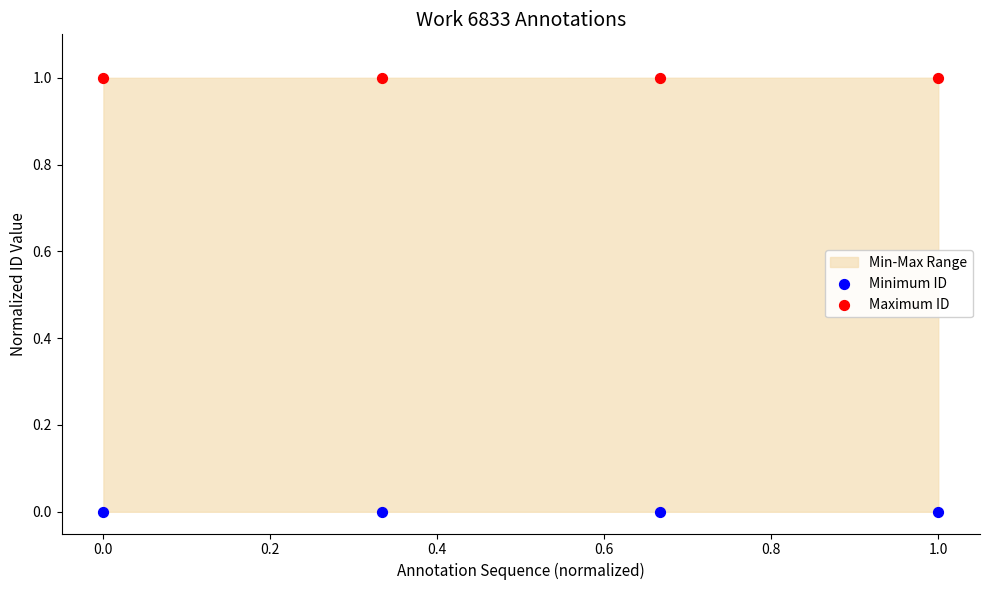

Which series reaches the minimum Y coordinate?

Minimum ID